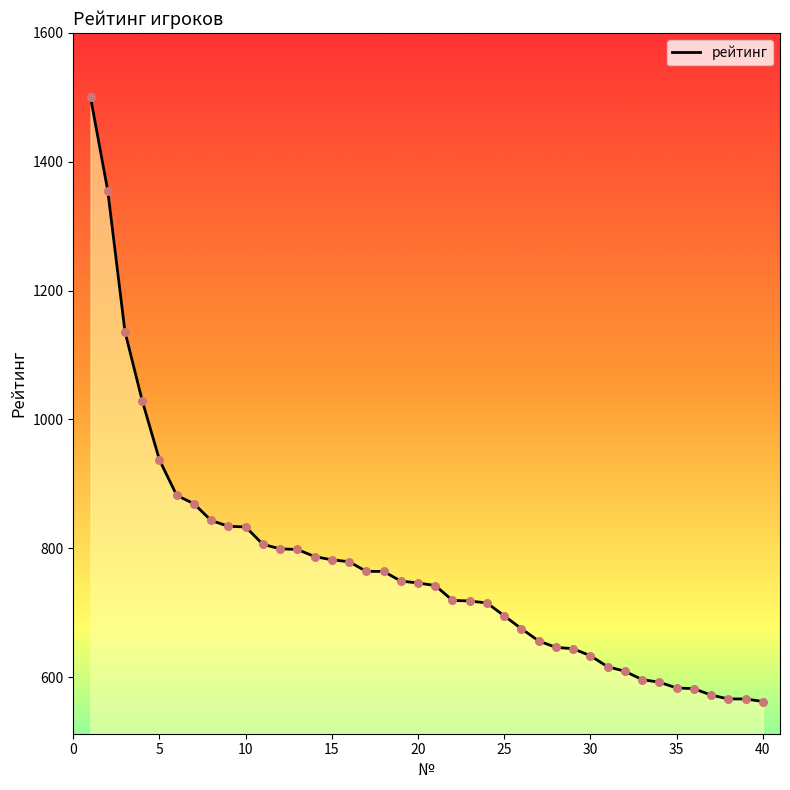

What is the greatest value displayed?

1500